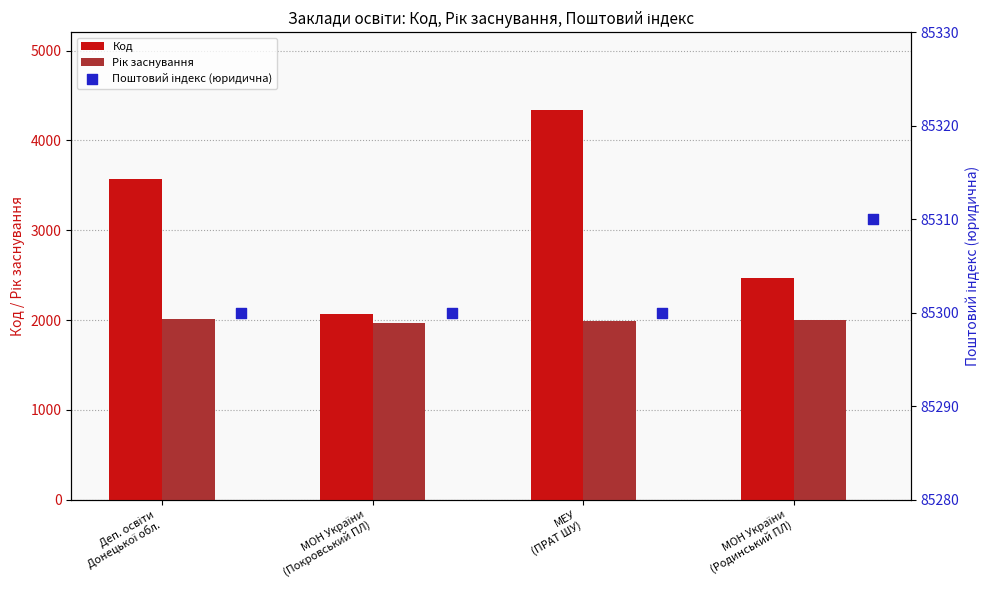

Which series has the largest total across all categories?

Поштовий індекс (юридична)